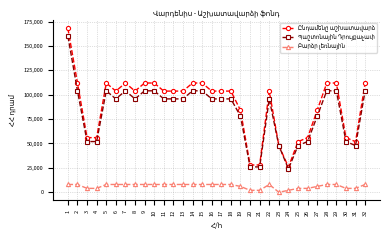

How many data points does each series have?

32